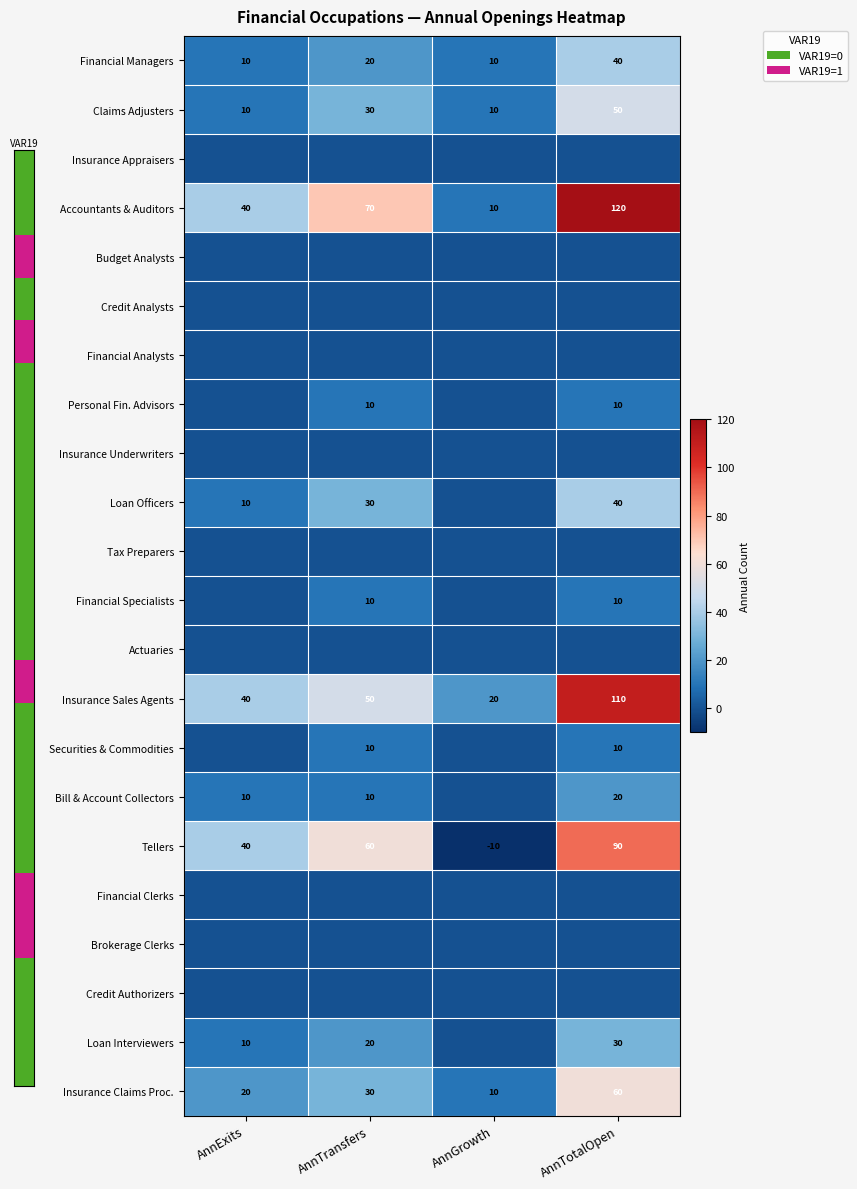

The Financial Managers series shows 52 at AnnTotalOpen. True or false?

False